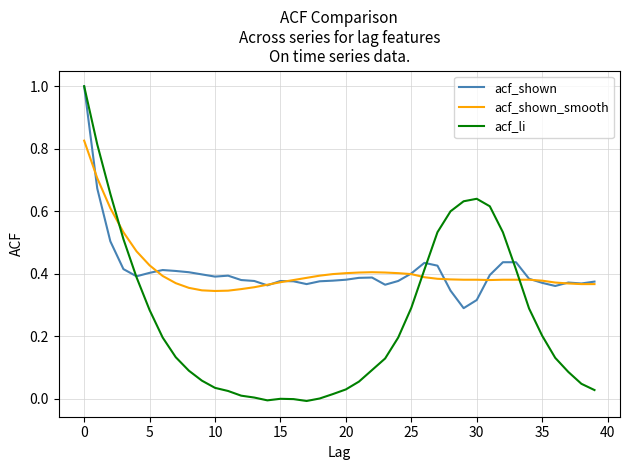

Does the chart have visible grid lines?

Yes